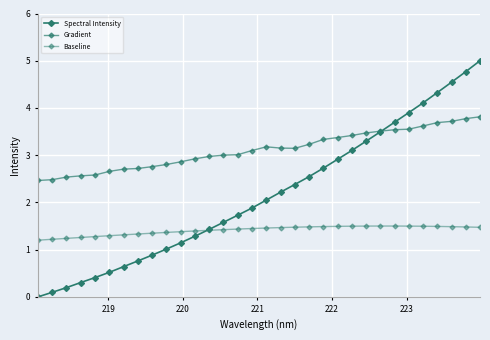

Does the chart have visible grid lines?

Yes